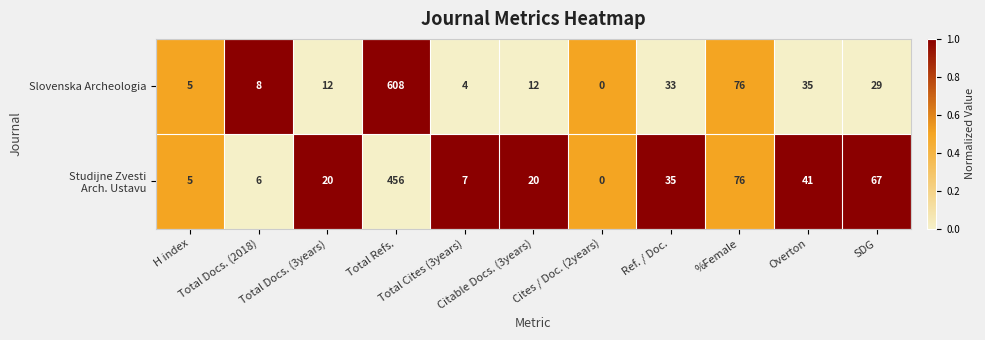

What is the sum of all Slovenska Archeologia values?

822